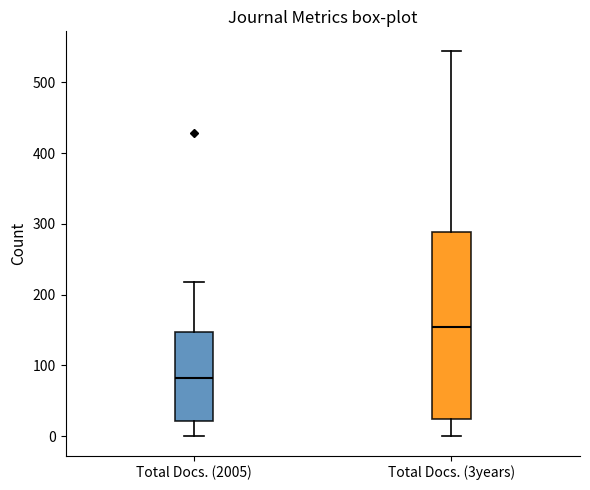

Which box's median line is the highest?

Total Docs. (3years)